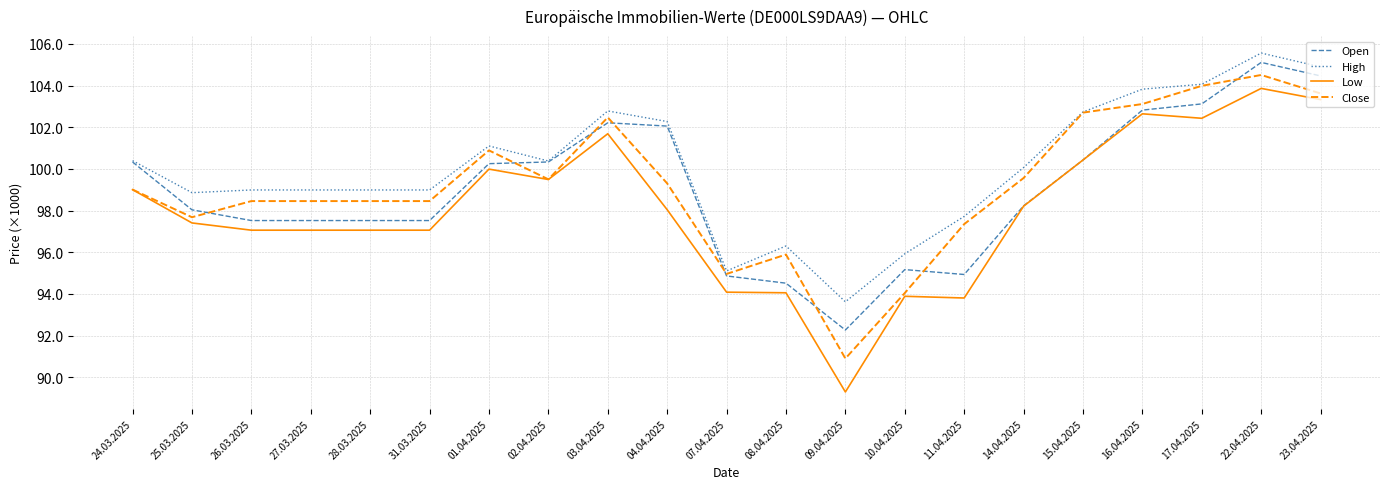

Where do Close and Open first cross each other?

25.03.2025 and 26.03.2025